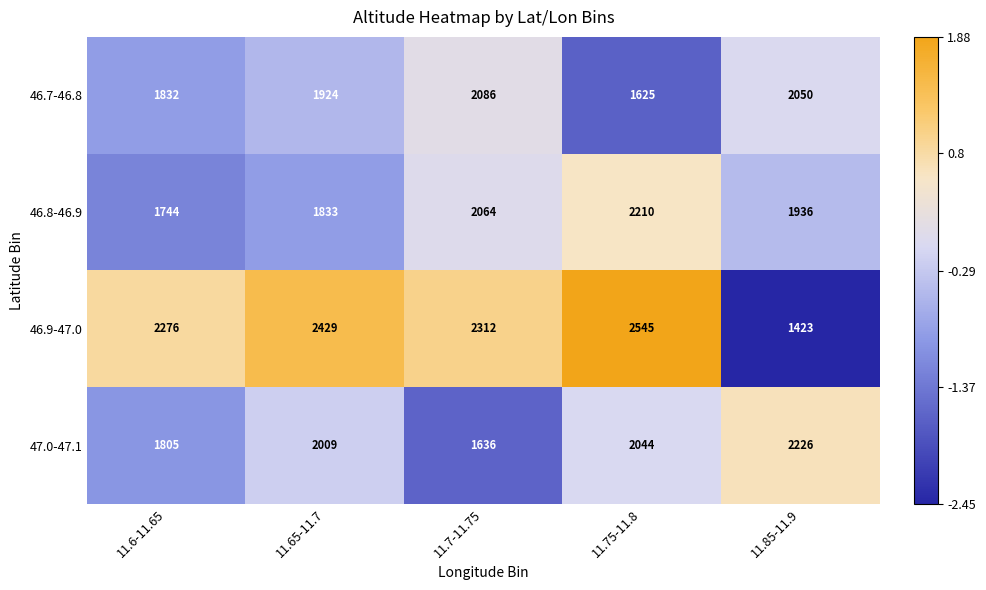

What is the approximate value of 47.0-47.1 at 11.65-11.7, to the nearest 10?

2010